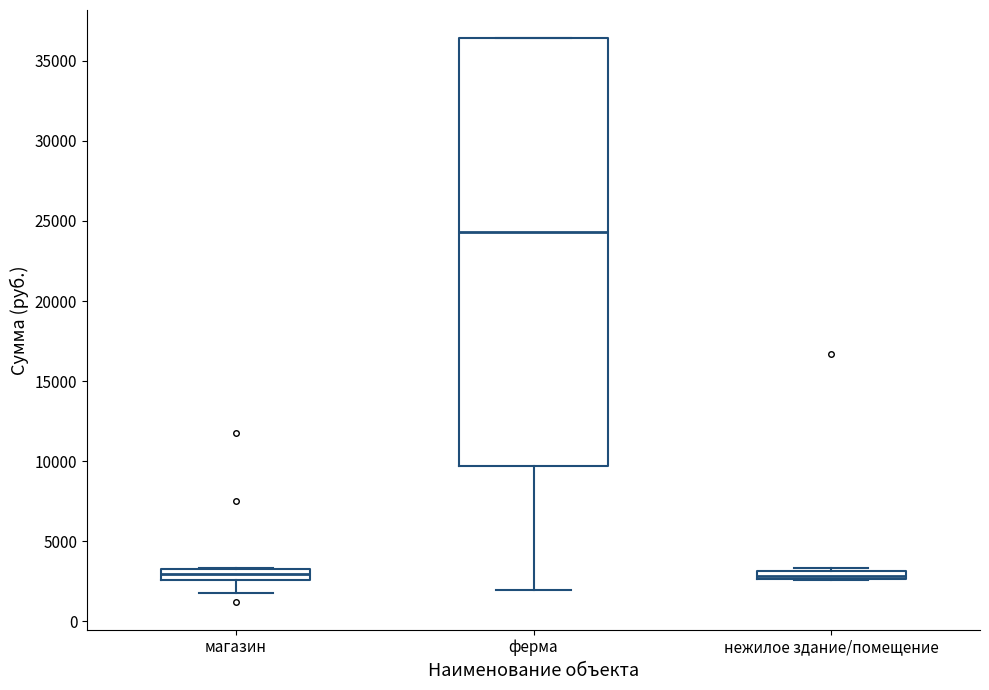

Where is the lower edge of the box for ферма on the y-axis? The values are not printed on the chart, so give them approximately, as read against the axis.

9500